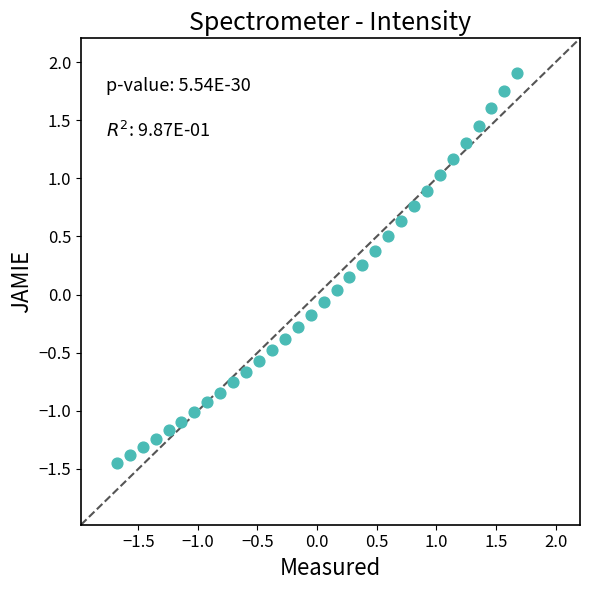

What is the range of Y values (max minus min)?

3.4